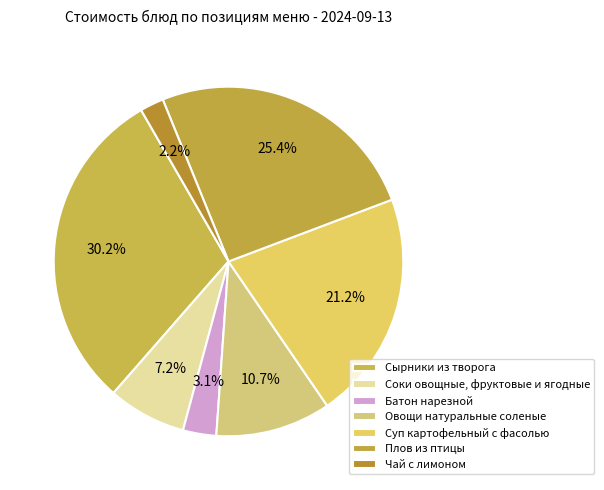

Count the number of slices in the pie.

7